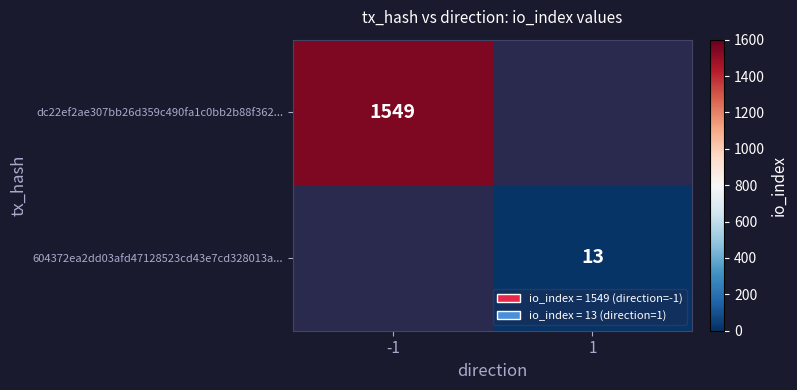

True or false: 604372ea2dd03afd47128523cd43e7cd328013a... has a value of 6 at 1.

False